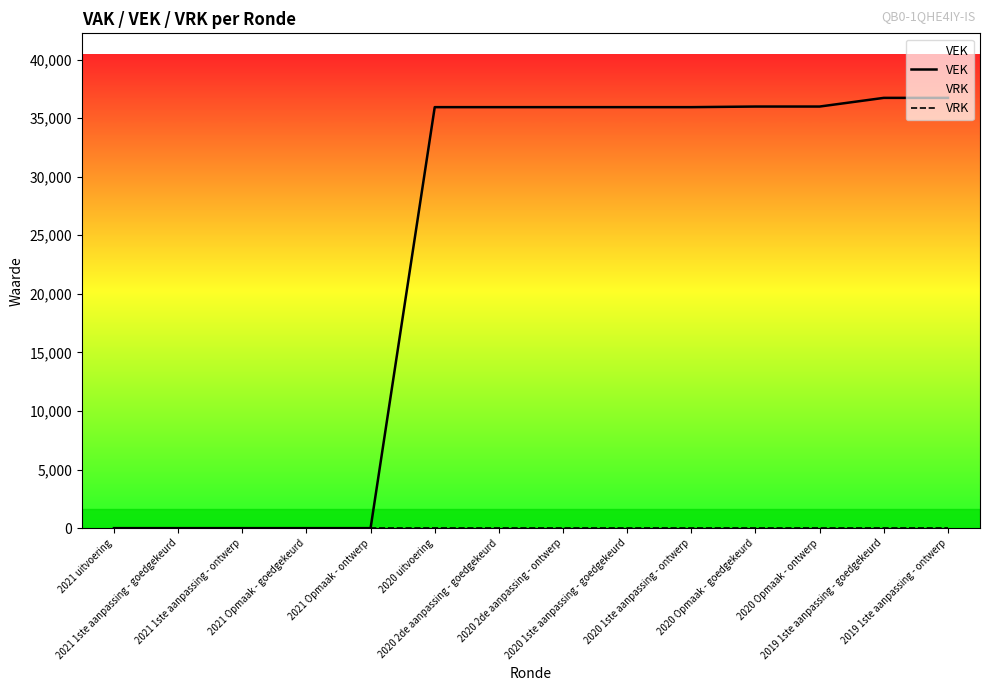

What is the sum of all VEK values?

325130